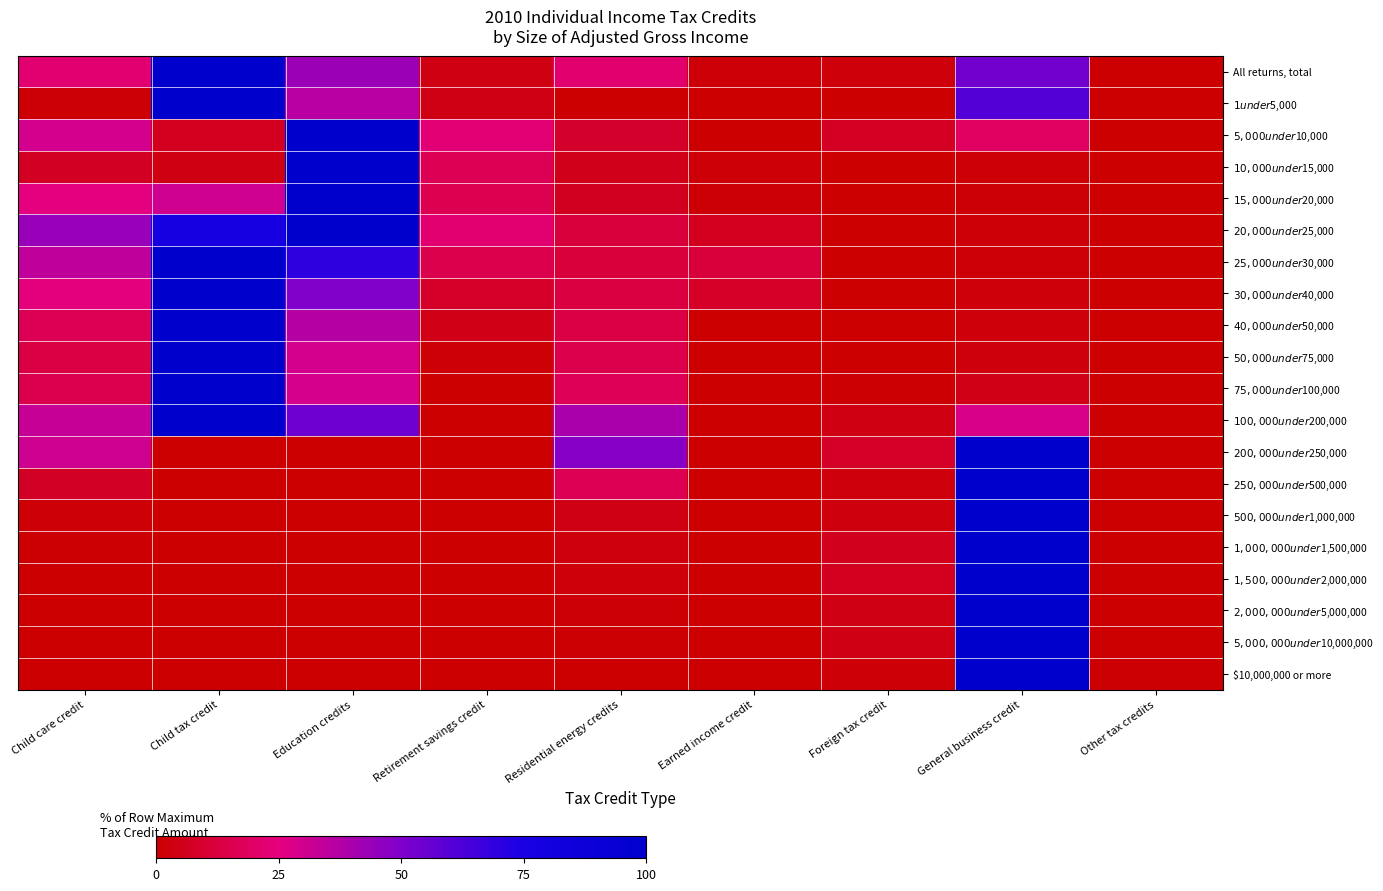

At which category is the sum across all series the highest?

General business credit